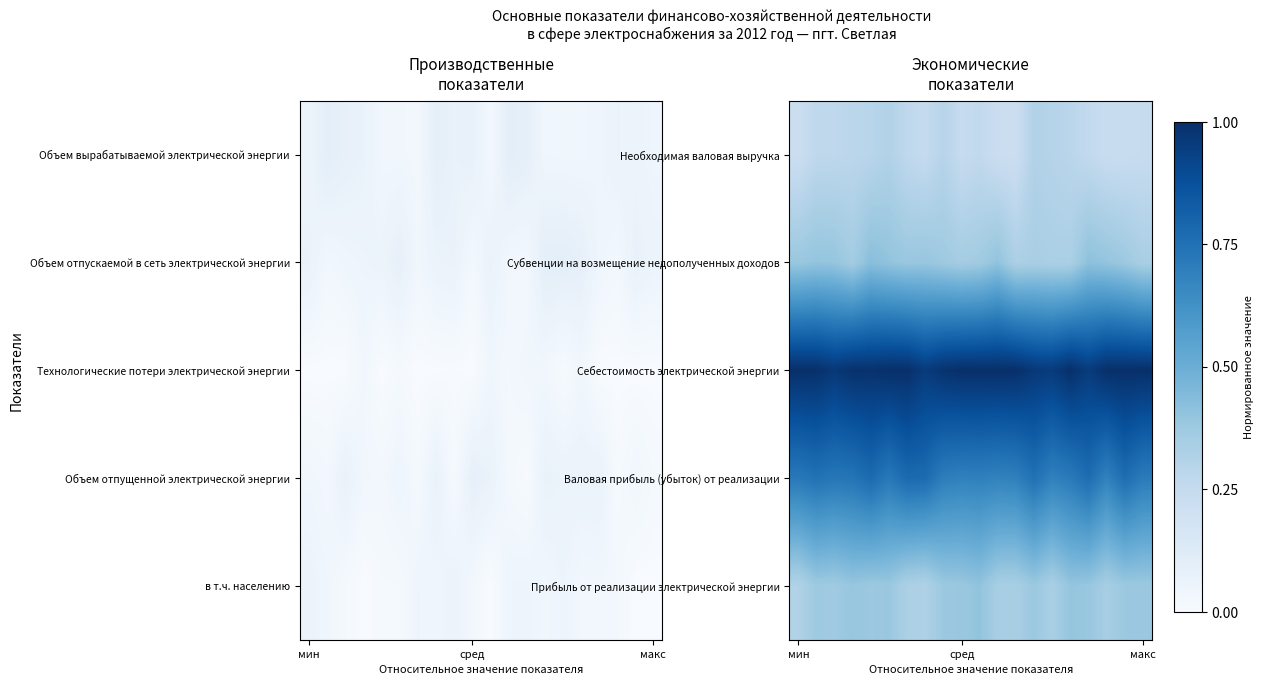

Which series has the largest total across all categories?

Себестоимость электрической энергии